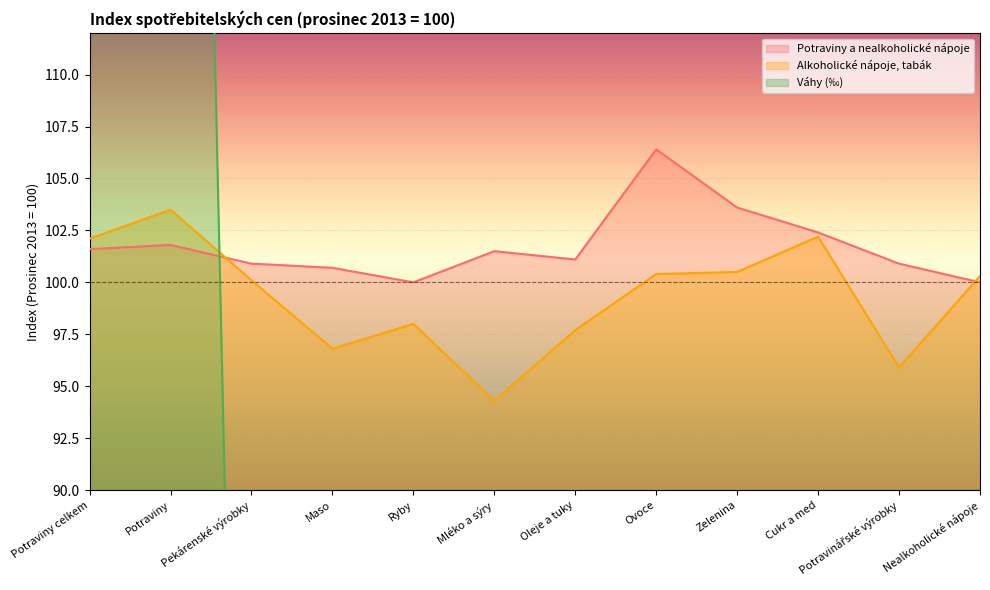

Which label corresponds to the largest value in the chart?

Potraviny celkem